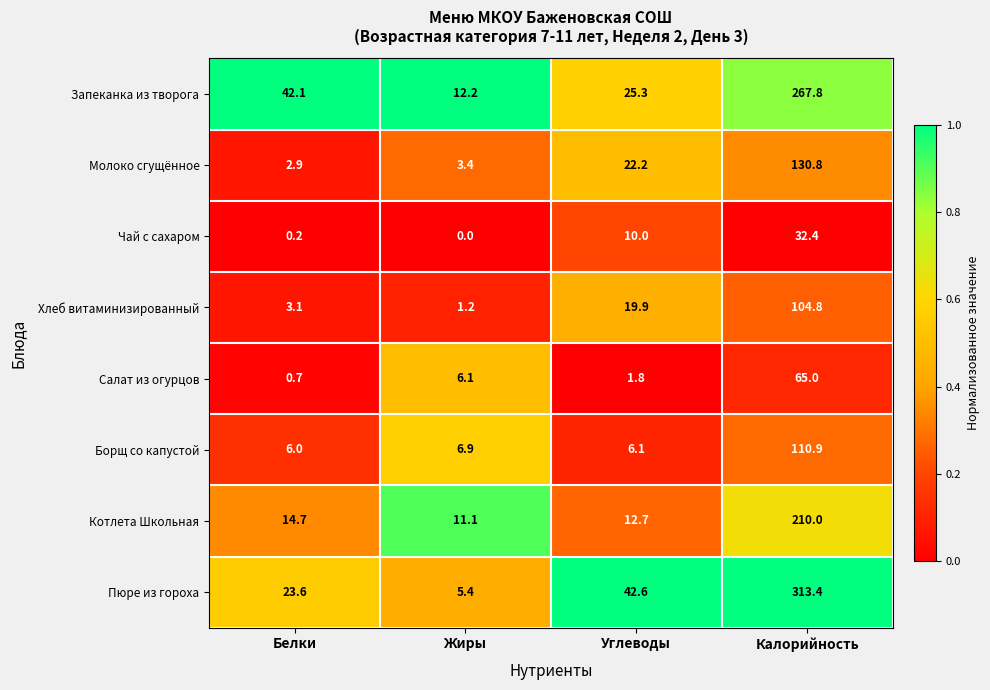

What is the sum of the Запеканка из творога values at Жиры and Белки?

54.3